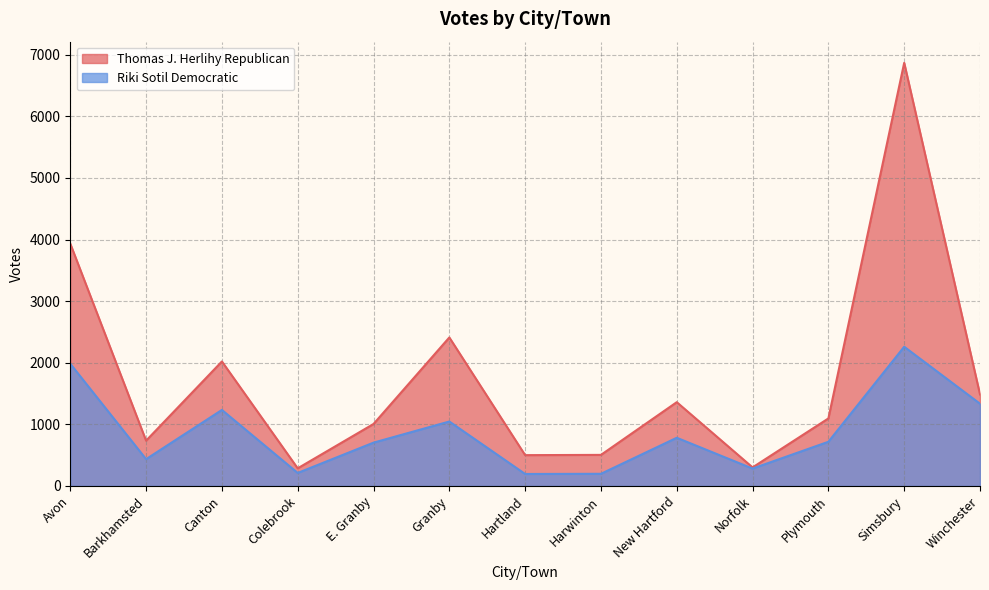

What is the sum of all Riki Sotil Democratic values?

11380